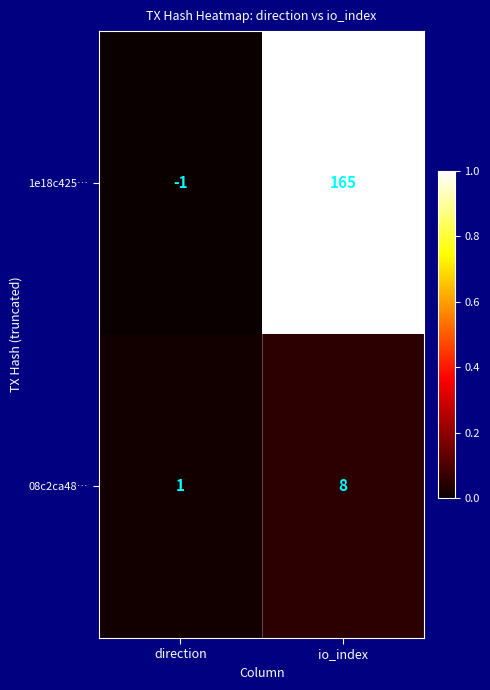

List the series in order of their peak value, highest first.

1e18c425…, 08c2ca48…